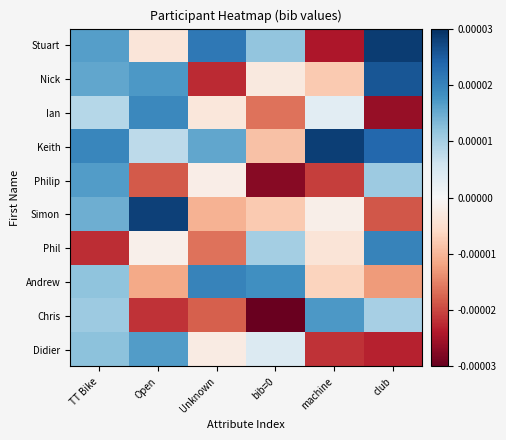

Reading left to right, extract all data points from this chart.

Stuart: TT Bike=0.0	Open=-0.0	Unknown=0.0	bib=0=0.0	machine=-0.0	club=0.0
Nick: TT Bike=0.0	Open=0.0	Unknown=-0.0	bib=0=-0.0	machine=-0.0	club=0.0
Ian: TT Bike=0.0	Open=0.0	Unknown=-0.0	bib=0=-0.0	machine=0.0	club=-0.0
Keith: TT Bike=0.0	Open=0.0	Unknown=0.0	bib=0=-0.0	machine=0.0	club=0.0
Philip: TT Bike=0.0	Open=-0.0	Unknown=-0.0	bib=0=-0.0	machine=-0.0	club=0.0
Simon: TT Bike=0.0	Open=0.0	Unknown=-0.0	bib=0=-0.0	machine=-0.0	club=-0.0
Phil: TT Bike=-0.0	Open=-0.0	Unknown=-0.0	bib=0=0.0	machine=-0.0	club=0.0
Andrew: TT Bike=0.0	Open=-0.0	Unknown=0.0	bib=0=0.0	machine=-0.0	club=-0.0
Chris: TT Bike=0.0	Open=-0.0	Unknown=-0.0	bib=0=-0.0	machine=0.0	club=0.0
Didier: TT Bike=0.0	Open=0.0	Unknown=-0.0	bib=0=0.0	machine=-0.0	club=-0.0